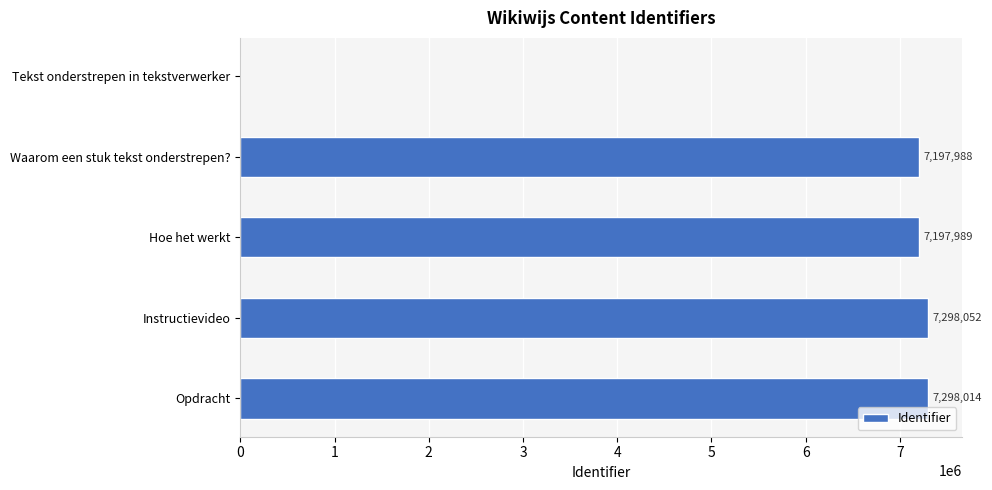

Where is the data nearest to the value 3649026?

Waarom een stuk tekst onderstrepen?